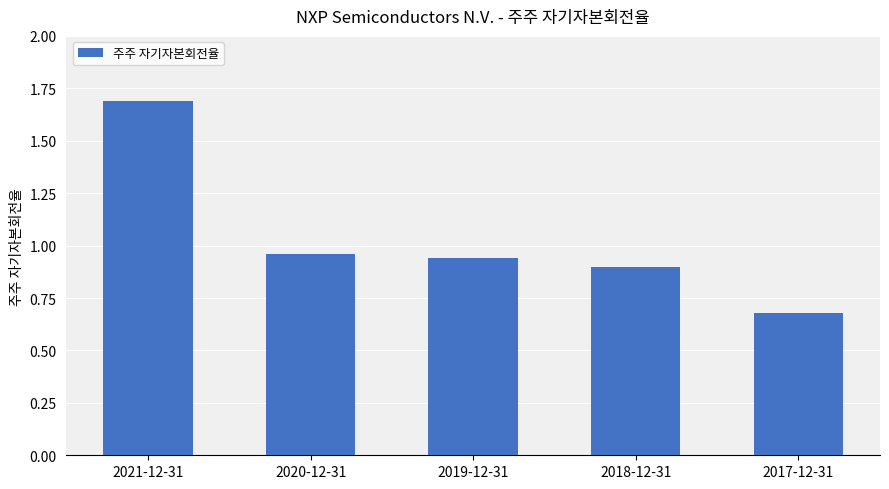

What is the value of the 1st bar from the left?

1.7